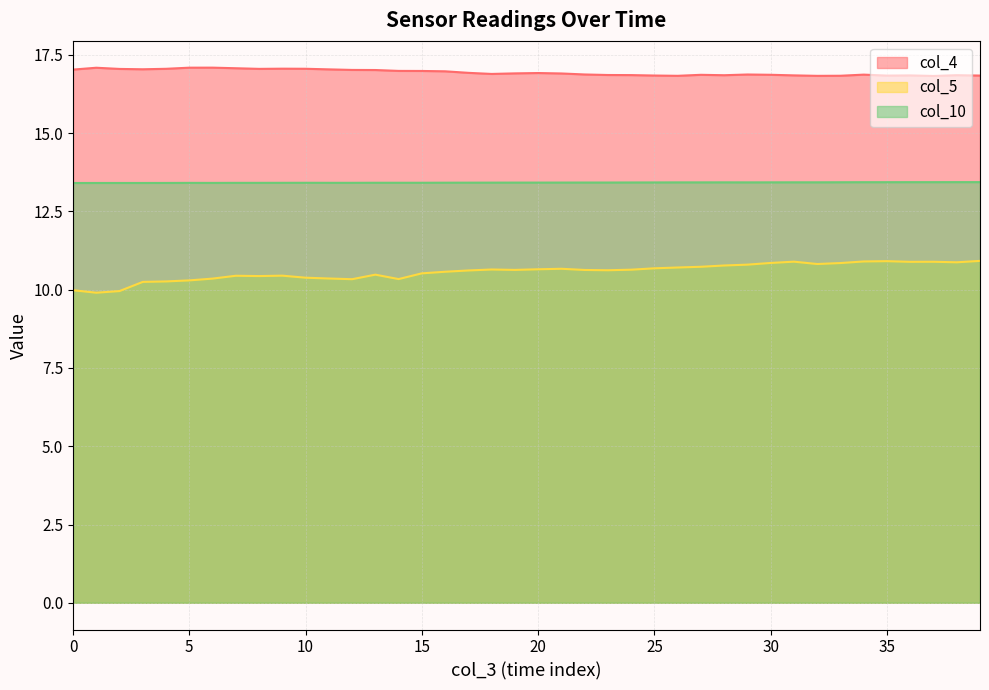

Is the value of col_10 at 4 greater than the value of col_4 at 25?

No